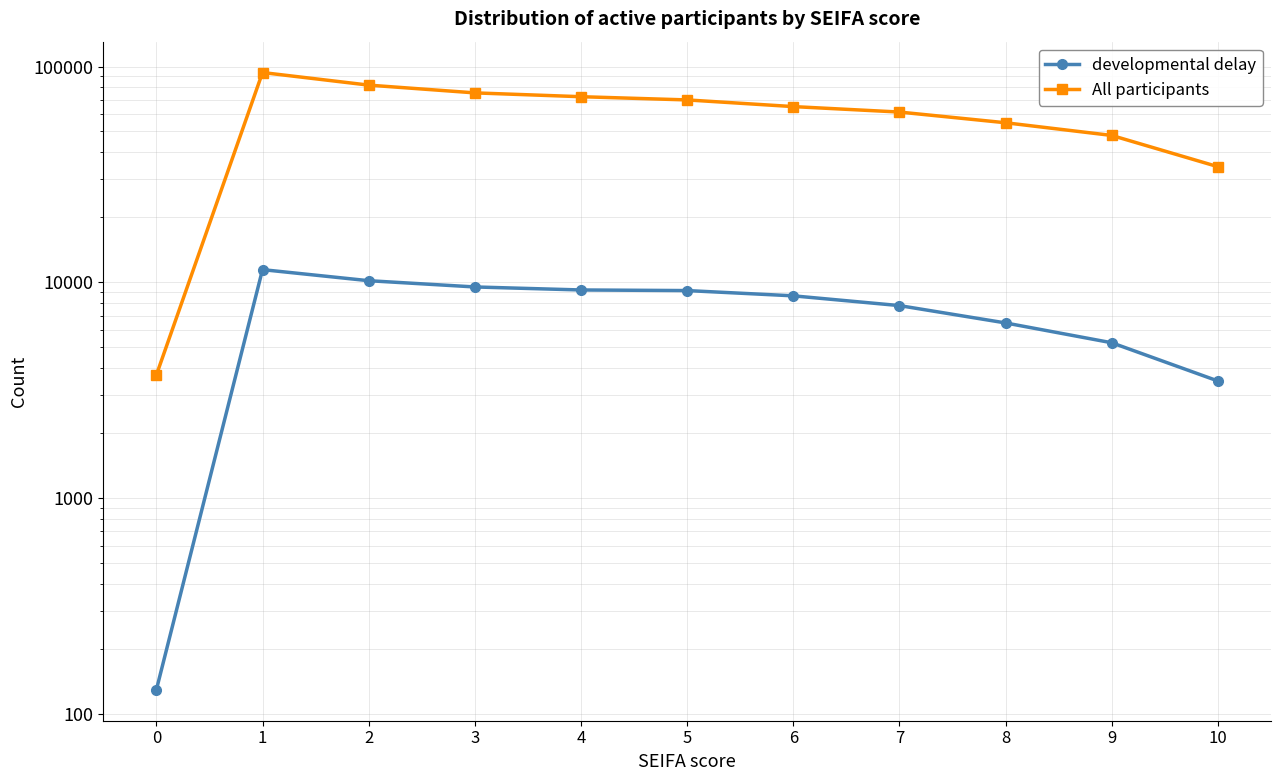

At how many categories does at least one series exceed 93749?

1